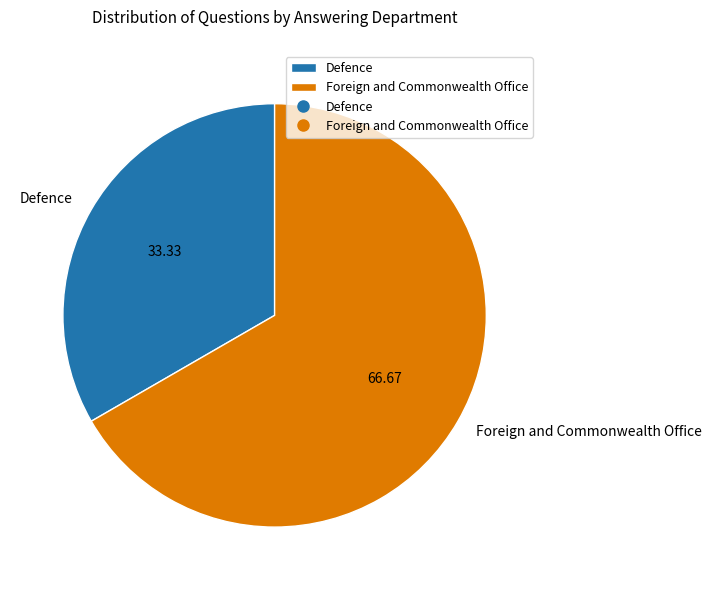

Which category has the smallest portion of the pie?

Defence